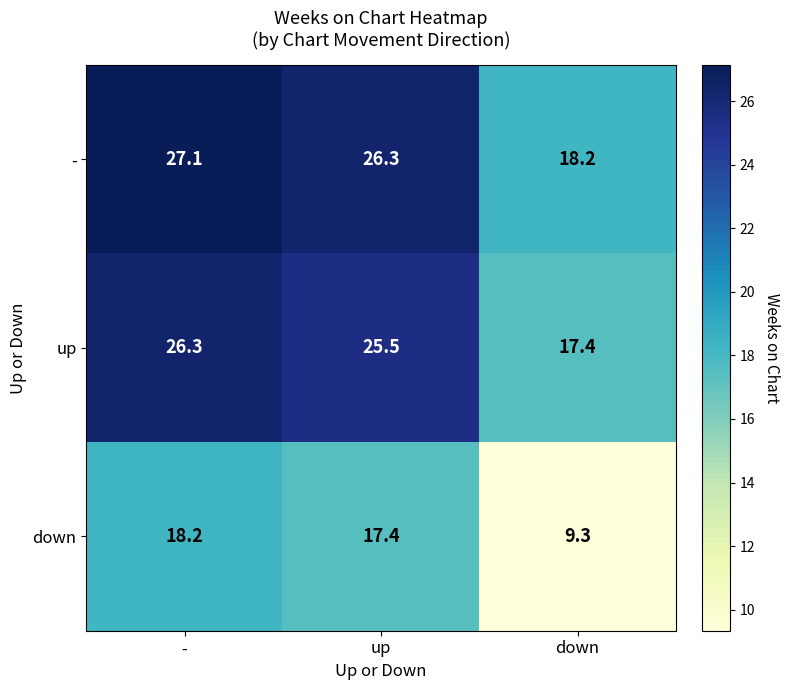

Rank the series by their maximum value, from highest to lowest.

-, up, down